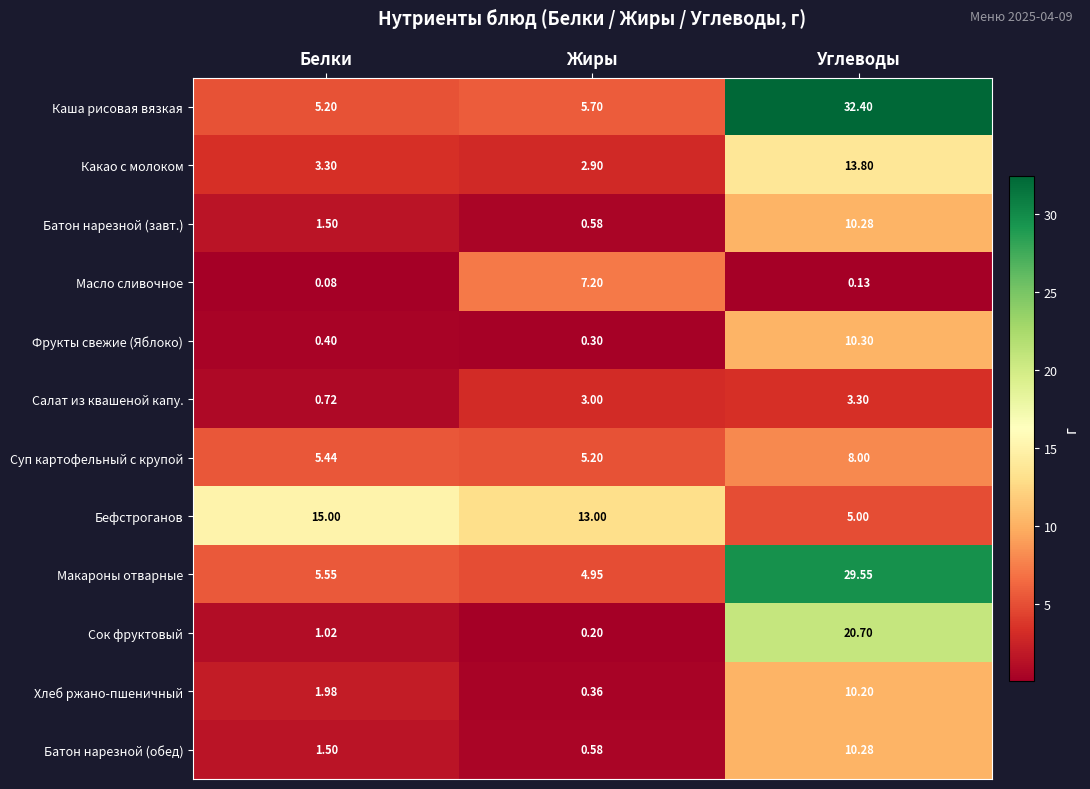

Which series has the widest spread of values?

Каша рисовая вязкая